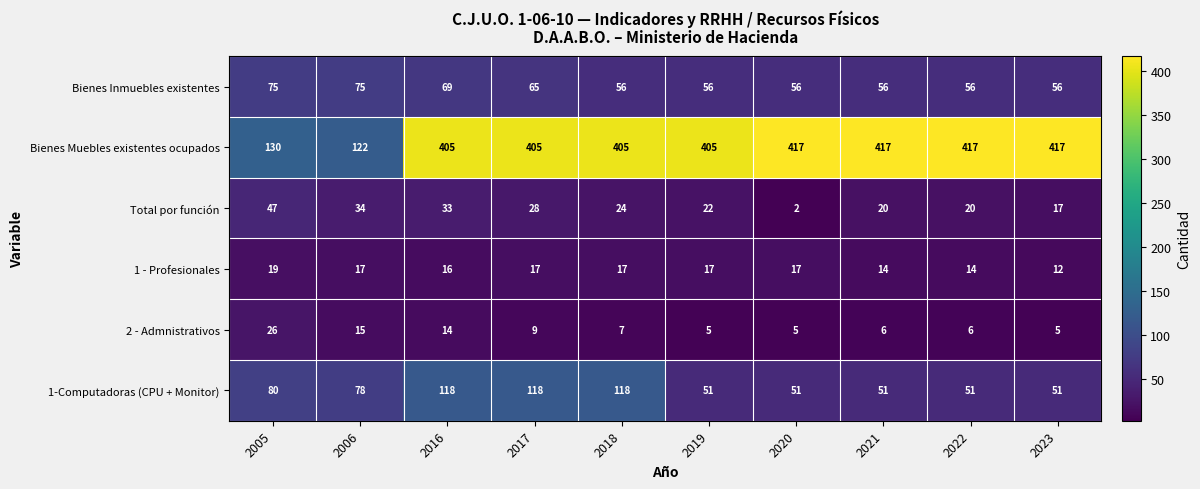

What is the sum of the 2 - Admnistrativos values at 2022 and 2006?

21